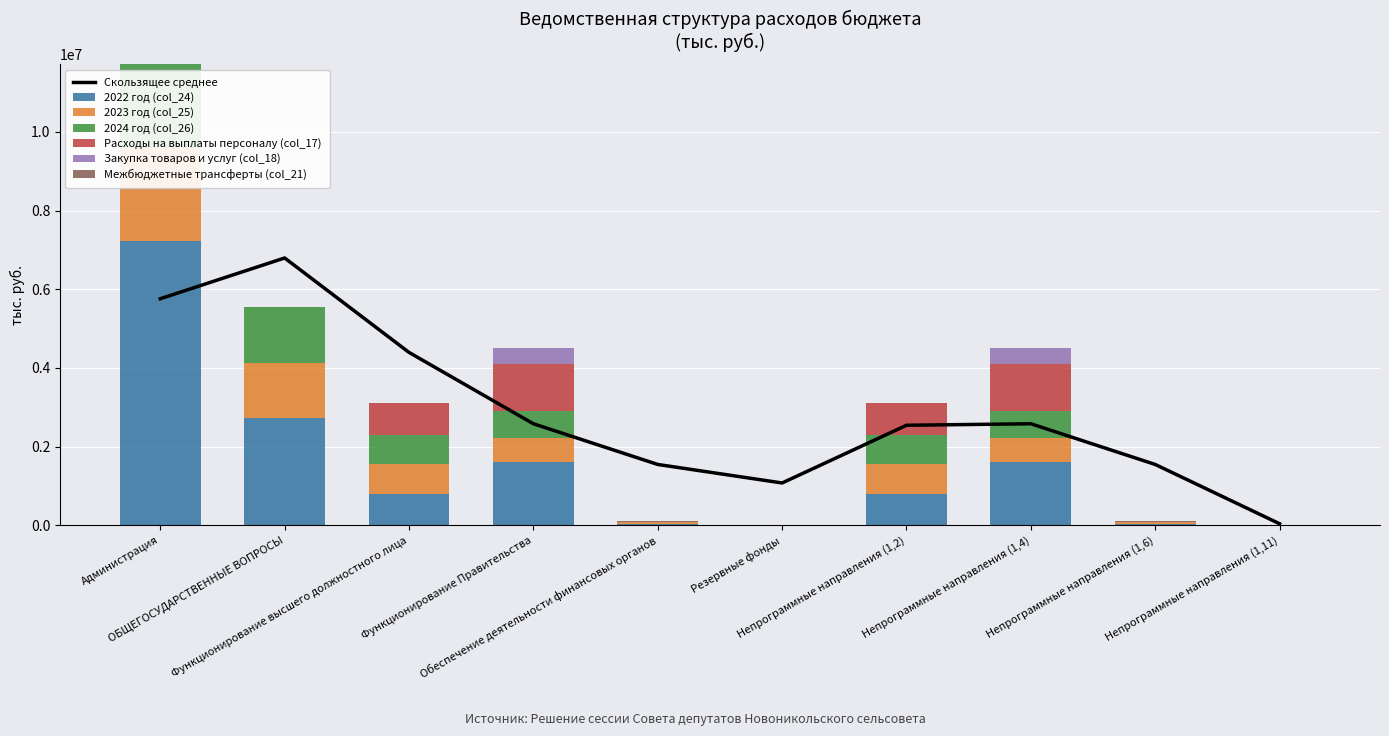

How many data points in Межбюджетные трансферты (col_21) are above 0?

2